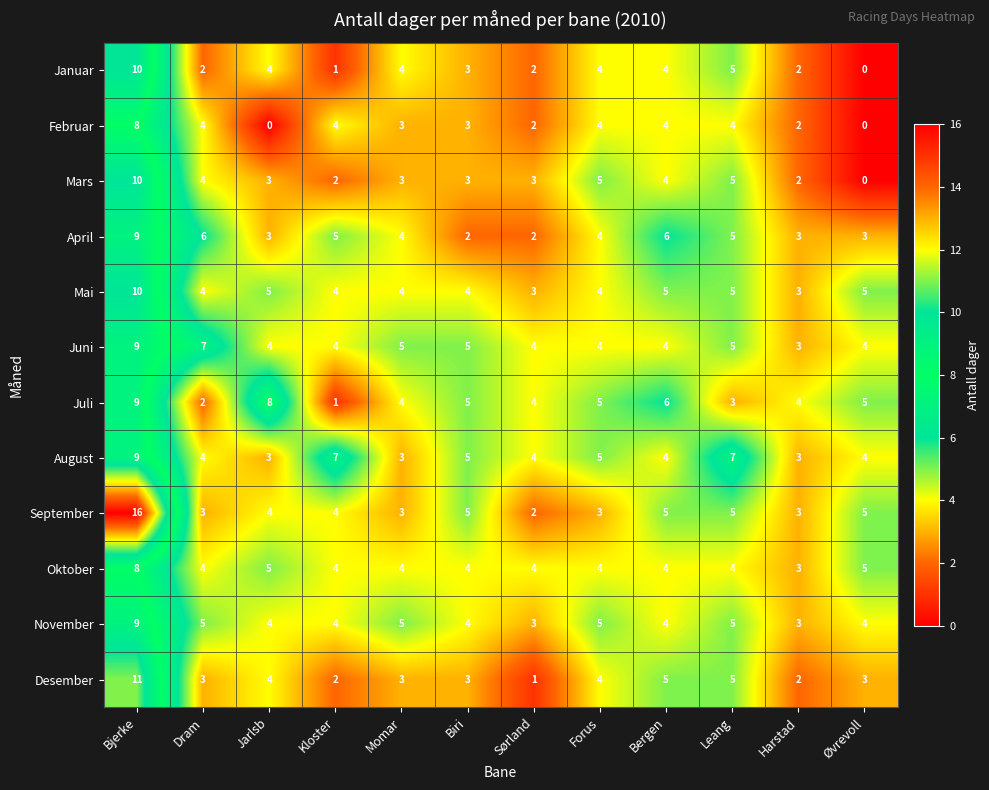

Where does the August series first go above 4?

Bjerke